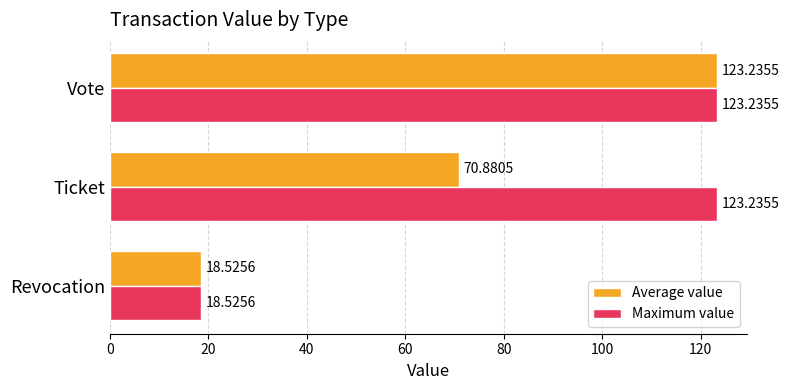

Count the number of categories in the chart.

3